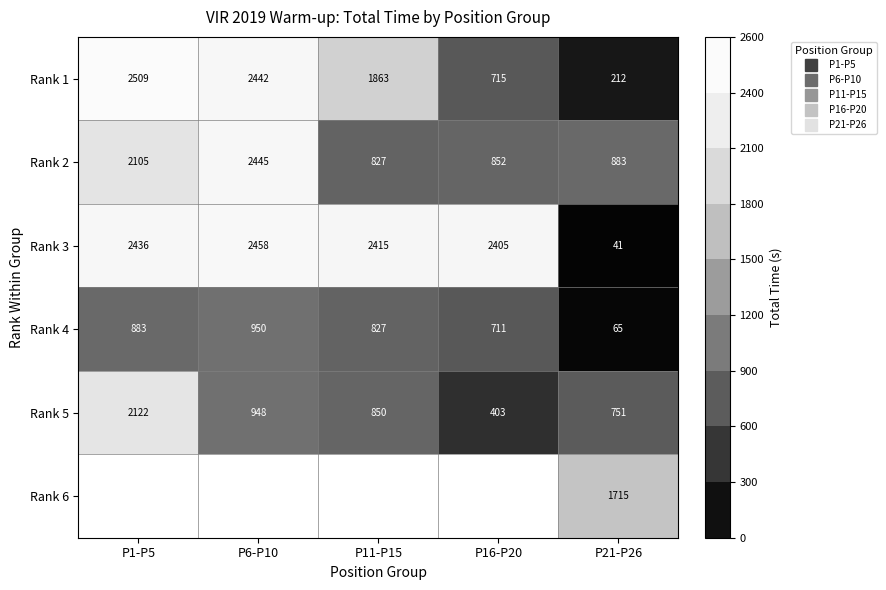

How many series are shown in this chart?

6